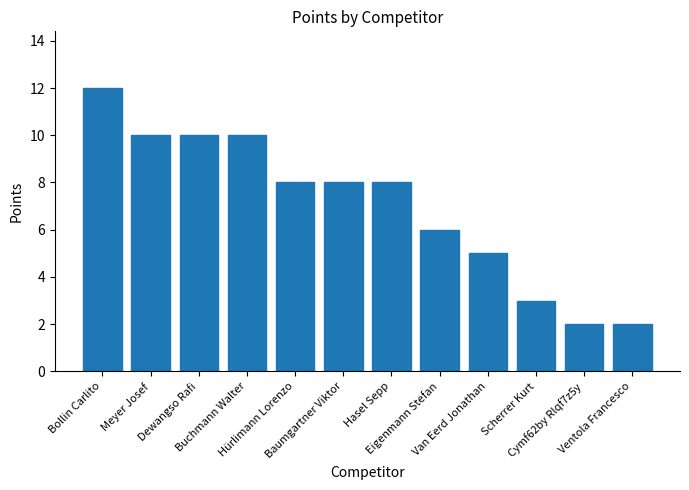

At which category does the chart reach its peak across all series?

Bollin Carlito